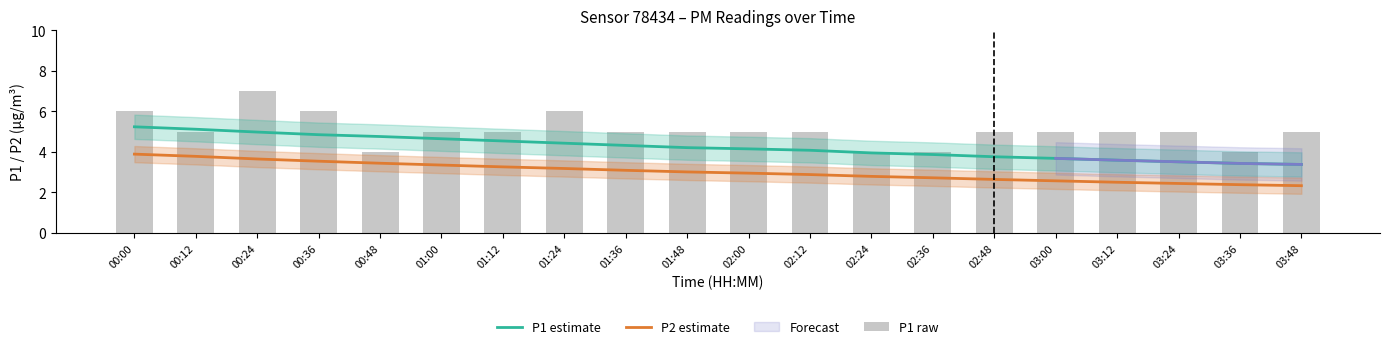

What is the label of the 11th bar from the left?

02:00